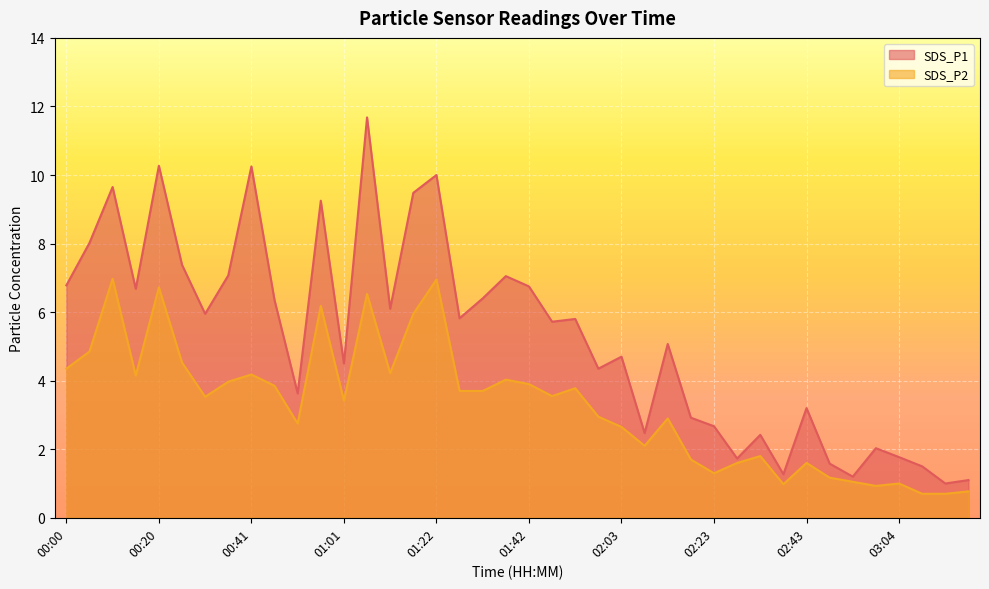

List the labels in order of SDS_P2 value, largest first.

00:10, 01:22, 00:20, 01:06, 00:56, 01:17, 00:05, 00:26, 00:00, 01:11, 00:41, 00:15, 01:37, 00:36, 01:42, 00:46, 01:53, 01:27, 01:32, 01:47, 00:31, 01:01, 01:58, 02:13, 00:51, 02:03, 02:08, 02:33, 02:18, 02:28, 02:43, 02:23, 02:48, 02:53, 03:04, 02:38, 02:59, 03:19, 03:09, 03:14